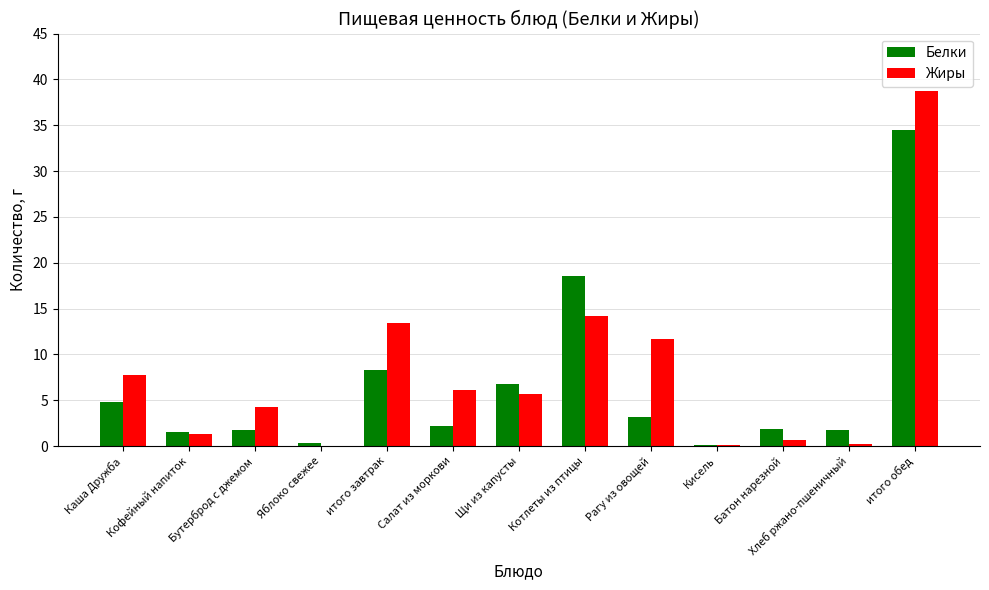

What is the greatest value displayed?

38.7